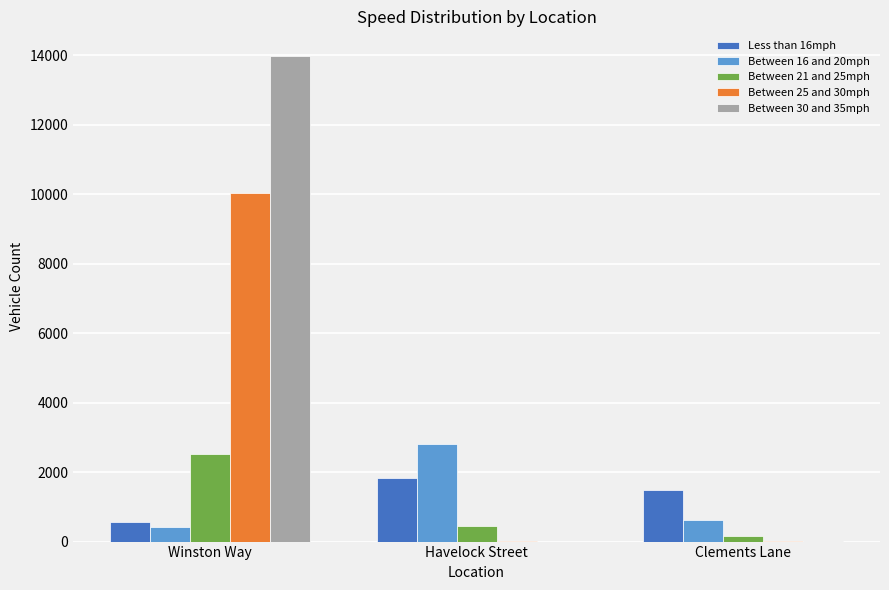

The Between 30 and 35mph series shows 3156 at Winston Way. True or false?

False